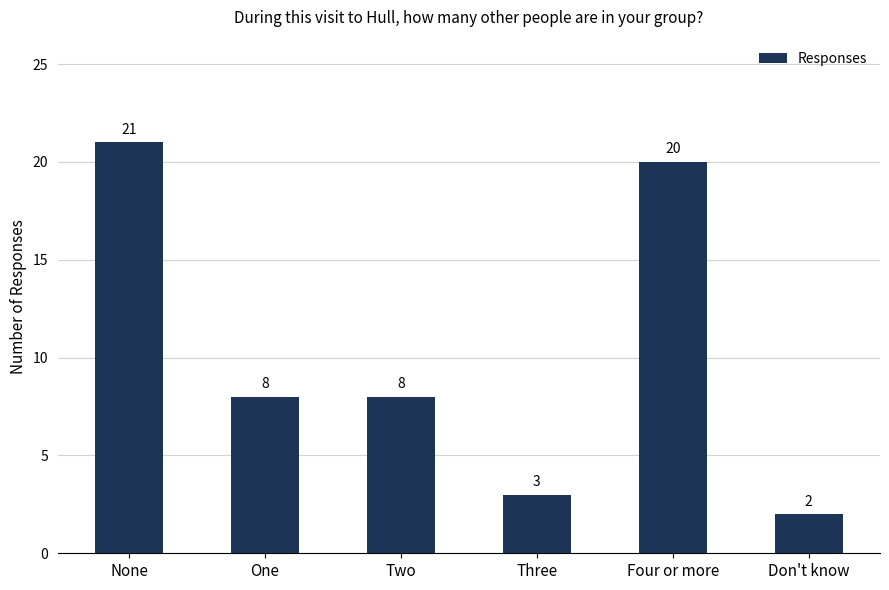

The chart shows a value of 20 at Four or more. True or false?

True